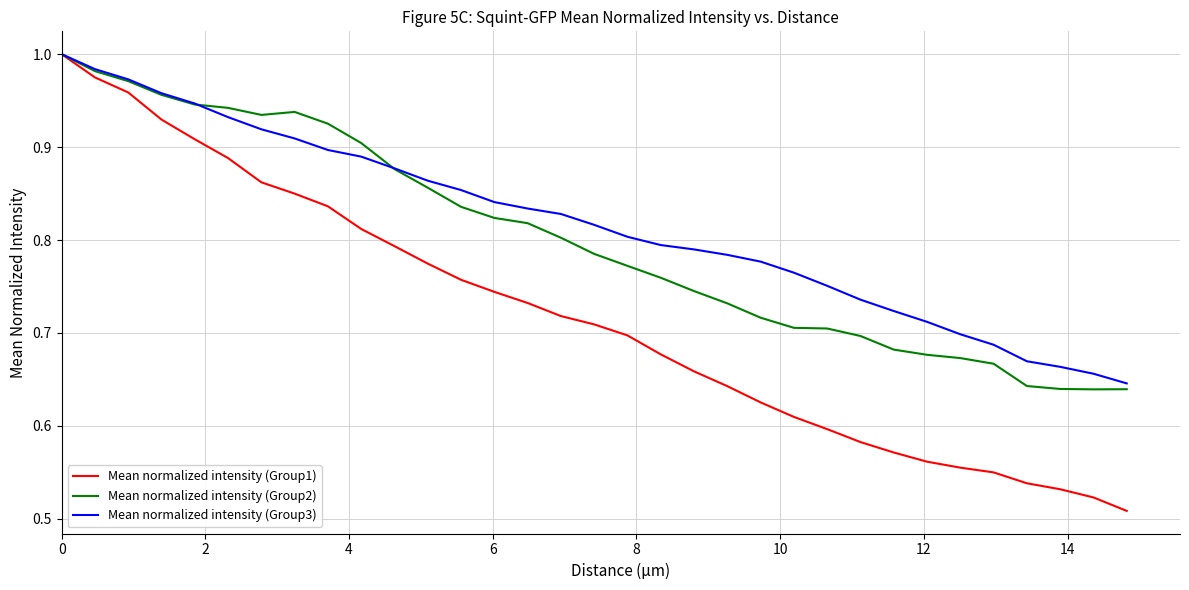

List the series in order of their overall mean, lowest first.

Mean normalized intensity (Group1), Mean normalized intensity (Group2), Mean normalized intensity (Group3)